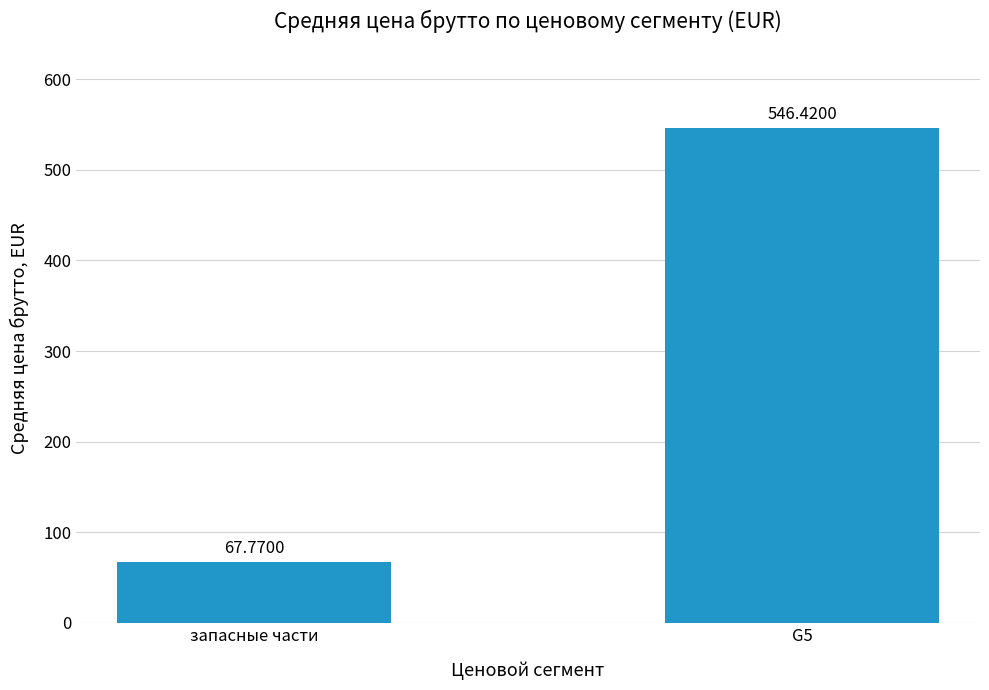

Rank the categories by value from lowest to highest.

запасные части, G5